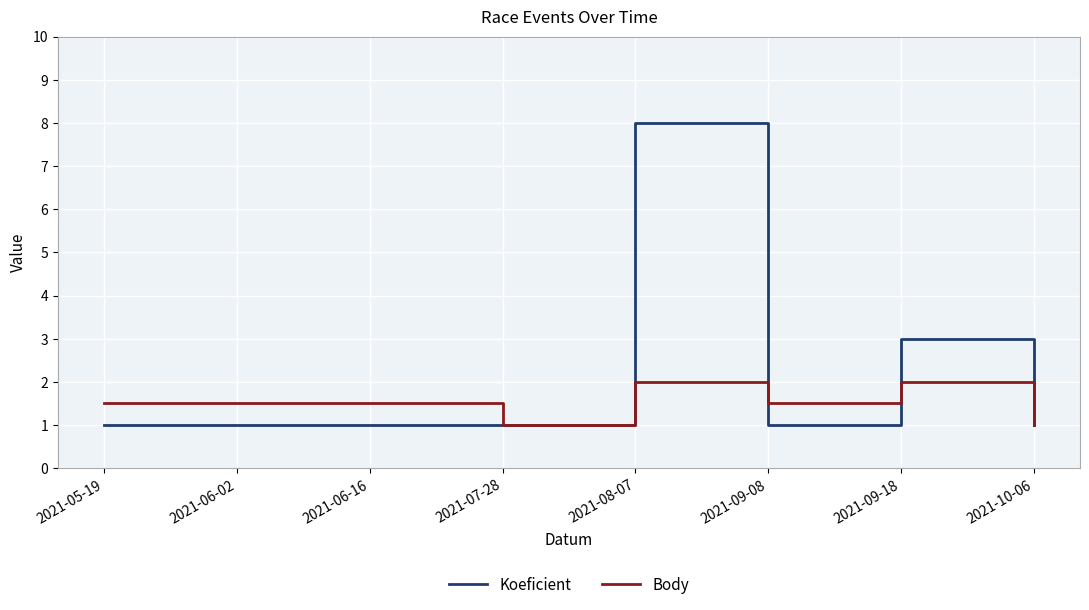

What is the difference between the highest and lowest values at 2021-09-18?

1.0